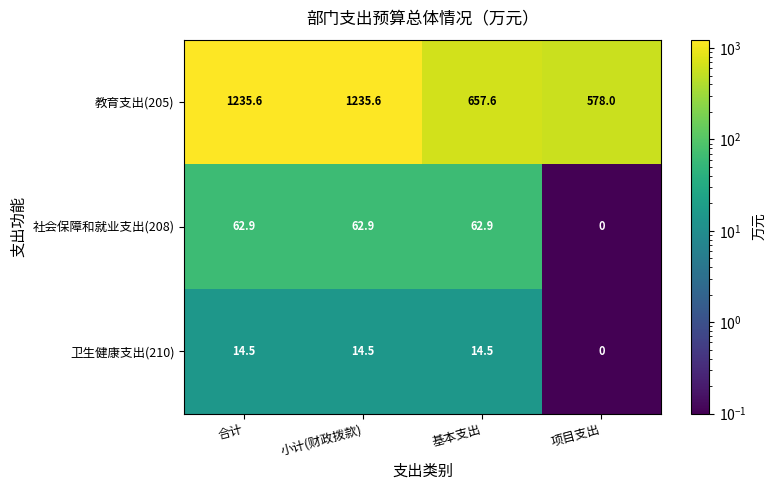

Rank the series by their maximum value, from lowest to highest.

卫生健康支出(210), 社会保障和就业支出(208), 教育支出(205)